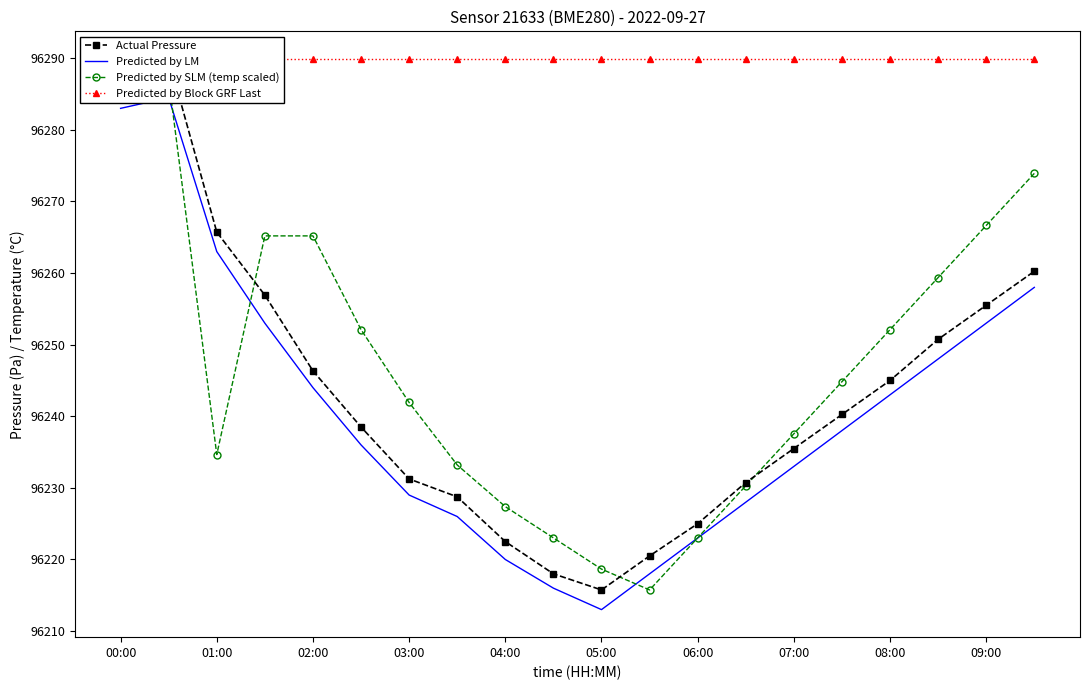

Which series has the largest total across all categories?

Predicted by Block GRF Last